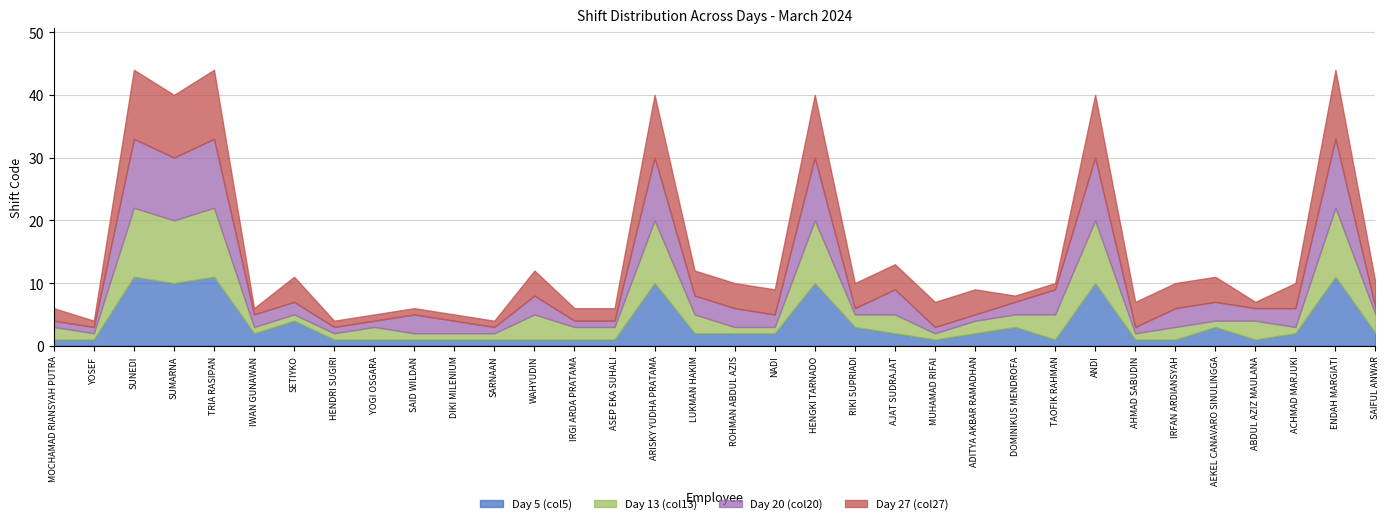

What position from the left is SARNAAN?

12